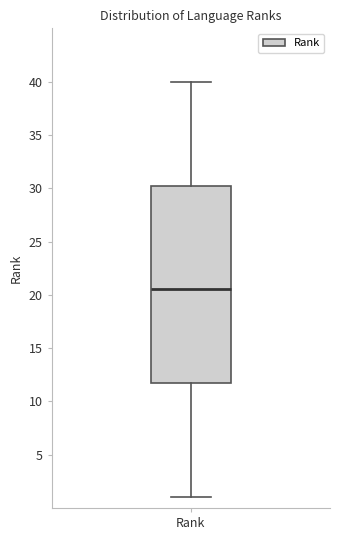

Where does the lower whisker of the box for Rank end on the y-axis? The values are not printed on the chart, so give them approximately, as read against the axis.

1.0